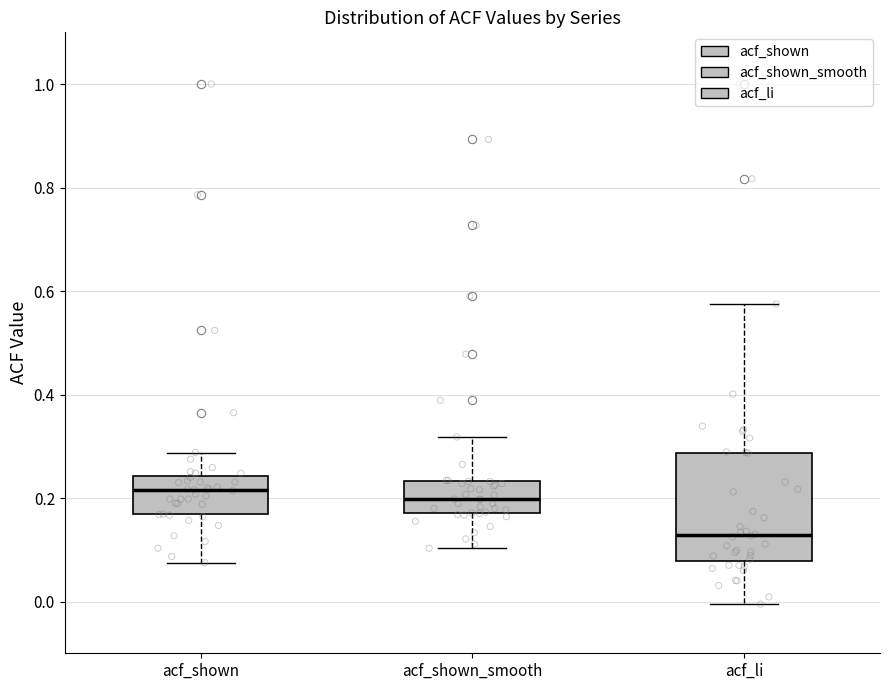

Which box's median line is the lowest?

acf_li